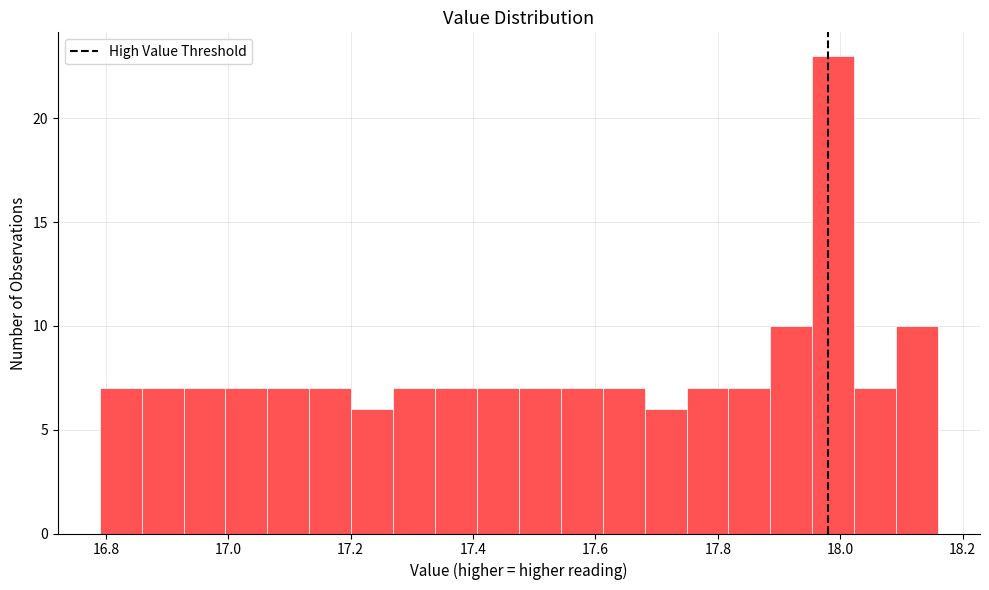

Around what value on the x-axis is the tallest bar? Give the approximate position of its centre, as read against the axis.

17.98